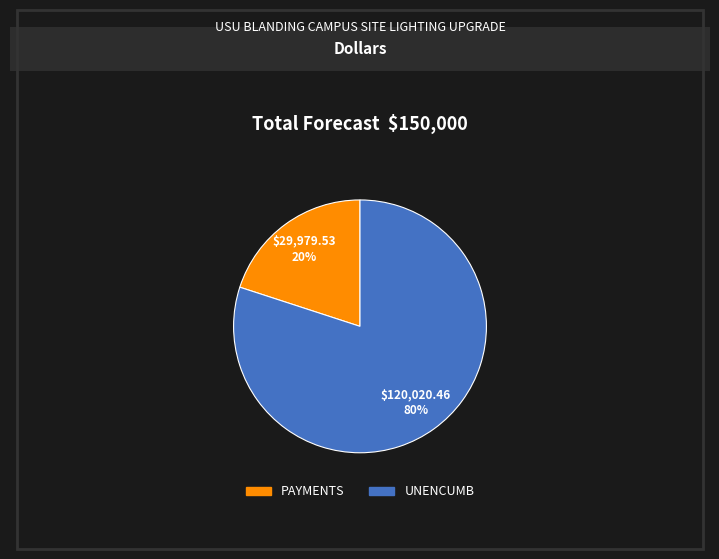

To the nearest percent, what percentage of the pie is PAYMENTS?

20%